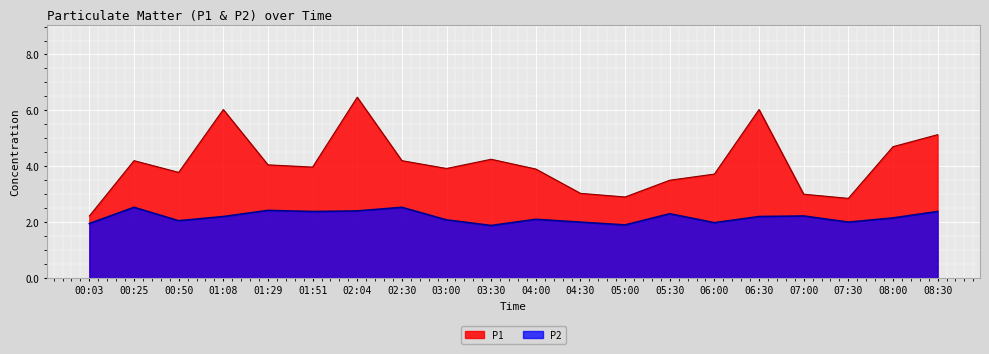

At which label does P2 first exceed 2?

00:25